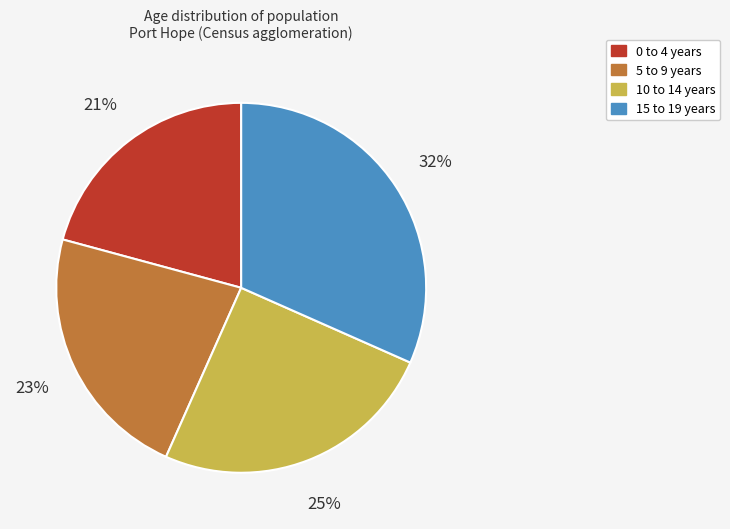

To the nearest percent, what is the difference between the largest and smallest slice percentages?

11%